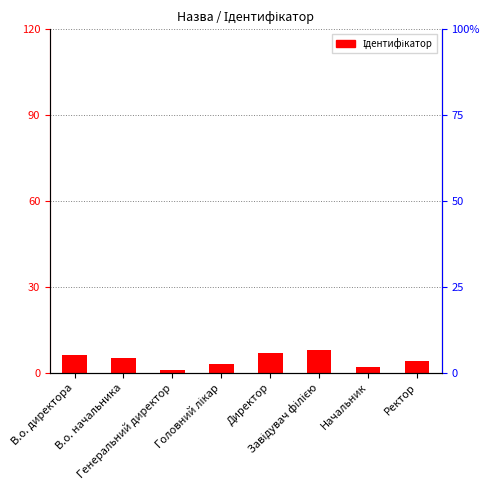

What is the approximate value at Головний лікар?

3